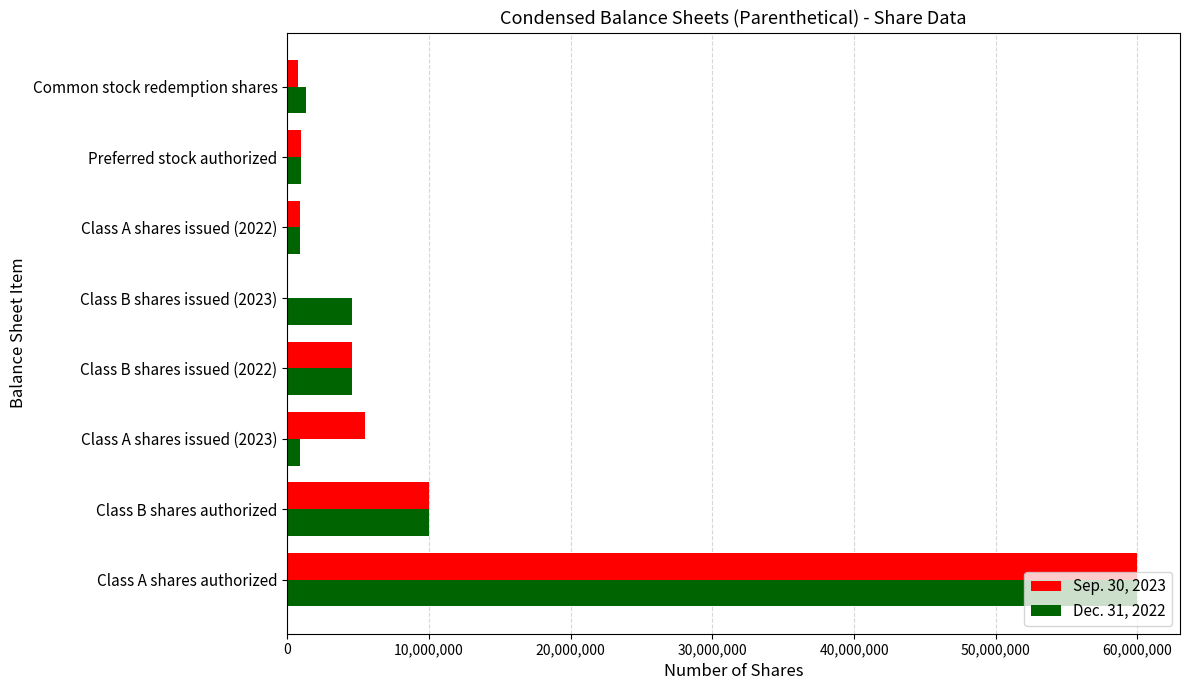

What are all the series names shown in the legend?

Sep. 30, 2023, Dec. 31, 2022